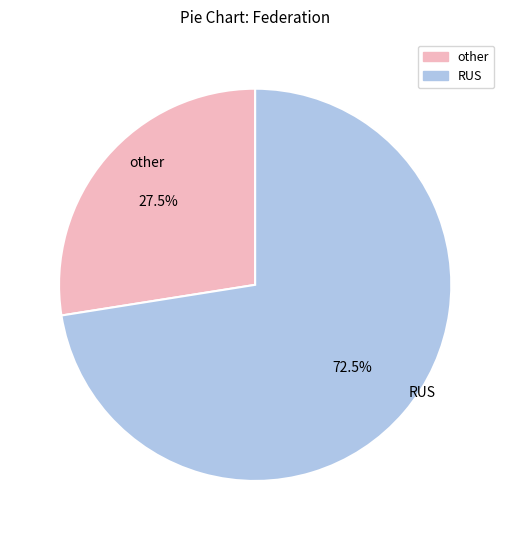

Is there a majority slice in this chart?

Yes